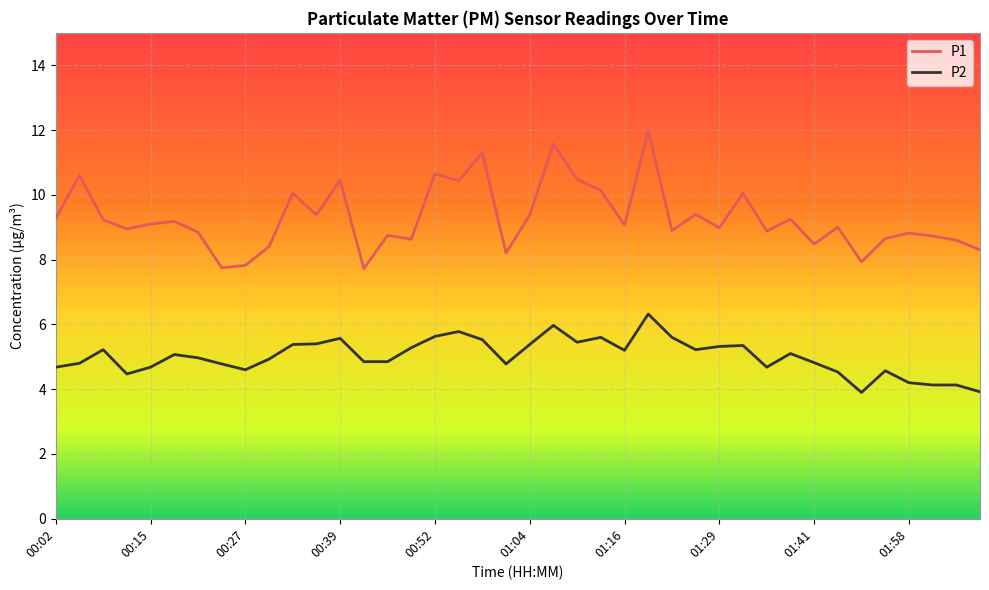

Which series has the largest total across all categories?

P1